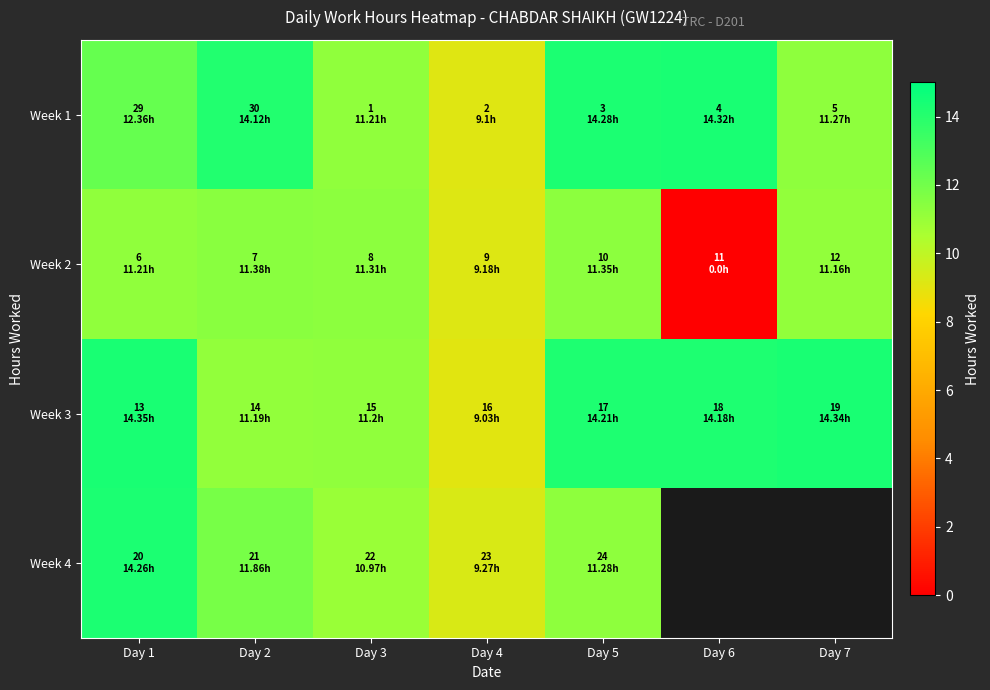

Is the value of Week 1 at Day 6 greater than the value of Week 4 at Day 3?

Yes